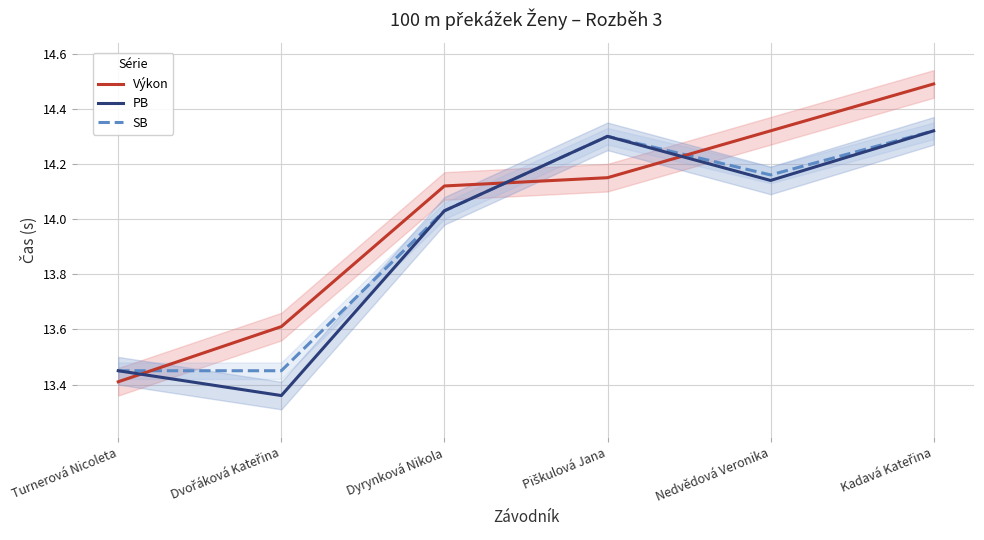

Is it true that Výkon equals 4.2 at Nedvědová Veronika?

False